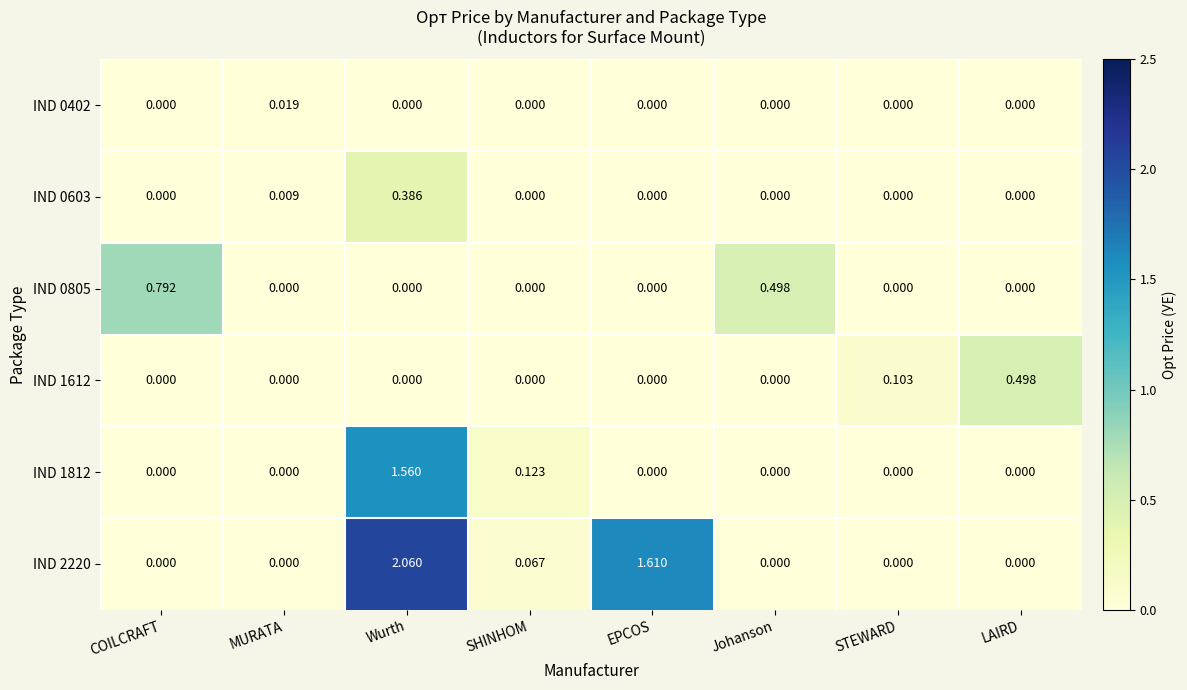

List the series in order of their peak value, highest first.

IND 2220, IND 1812, IND 0805, IND 1612, IND 0603, IND 0402